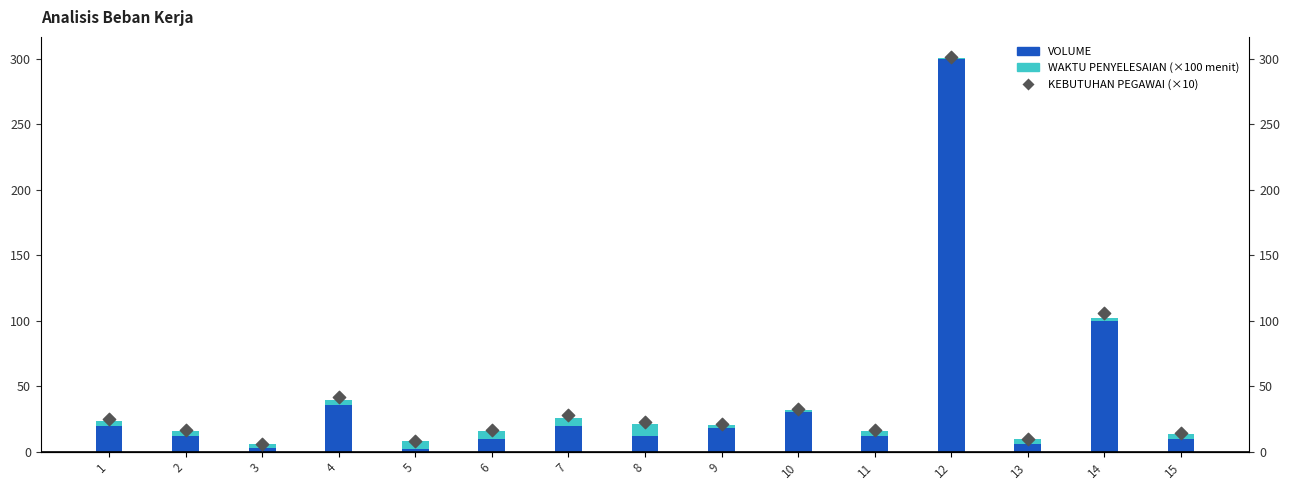

What is the total value across all series at 2?

31.8